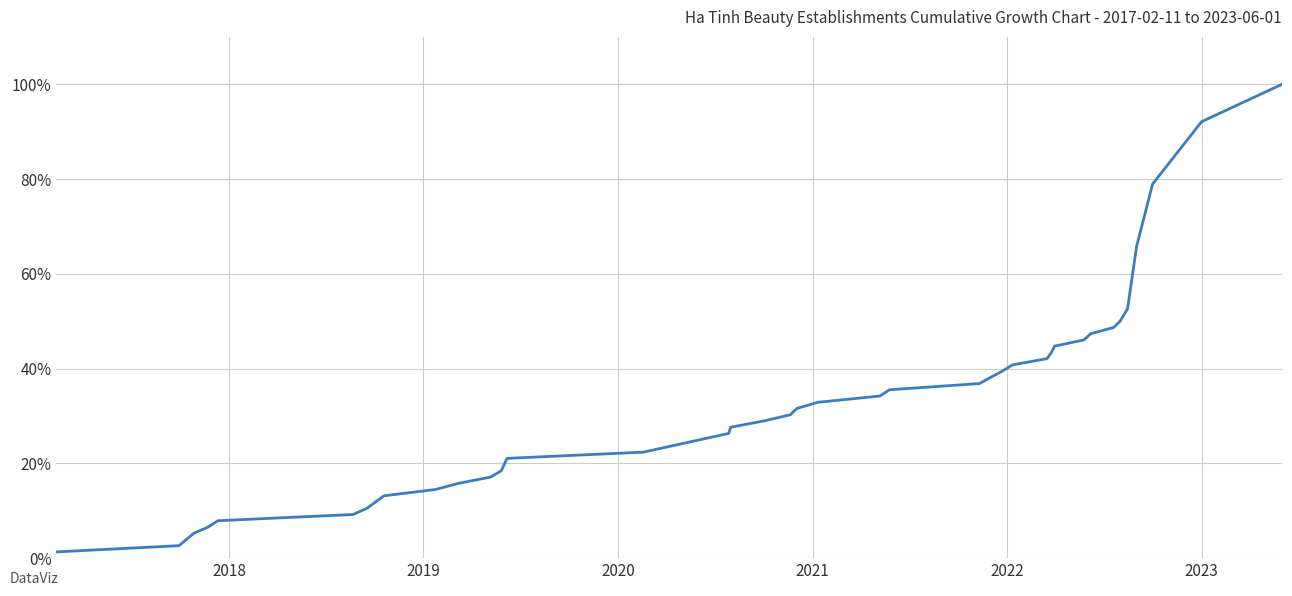

What is the average value?

34.1